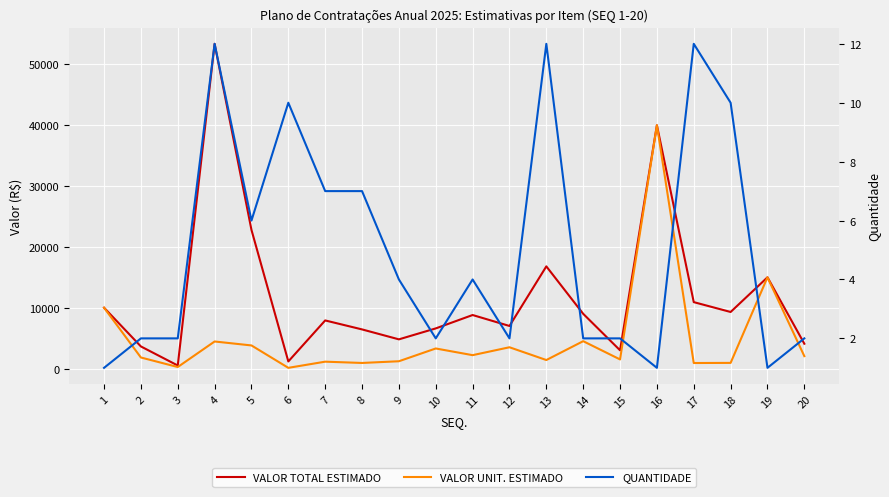

True or false: VALOR UNIT. ESTIMADO has a value of 484.8 at 18.

False